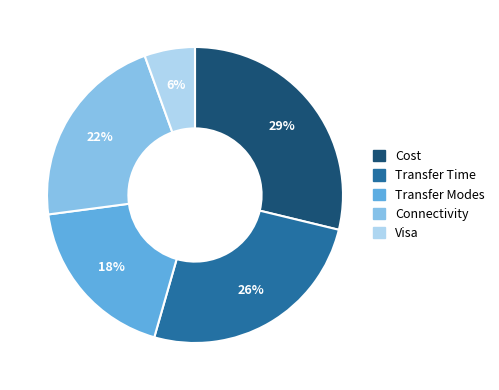

To the nearest percent, what is the average slice percentage?

20%